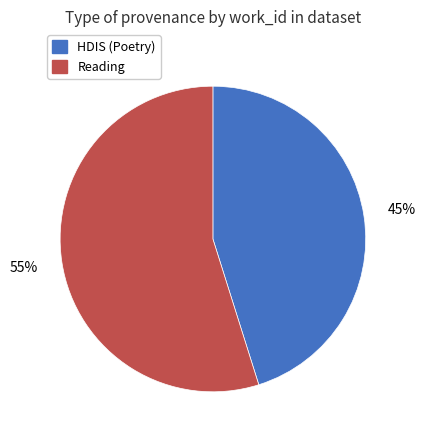

True or false: Reading accounts for 68% of the total.

False